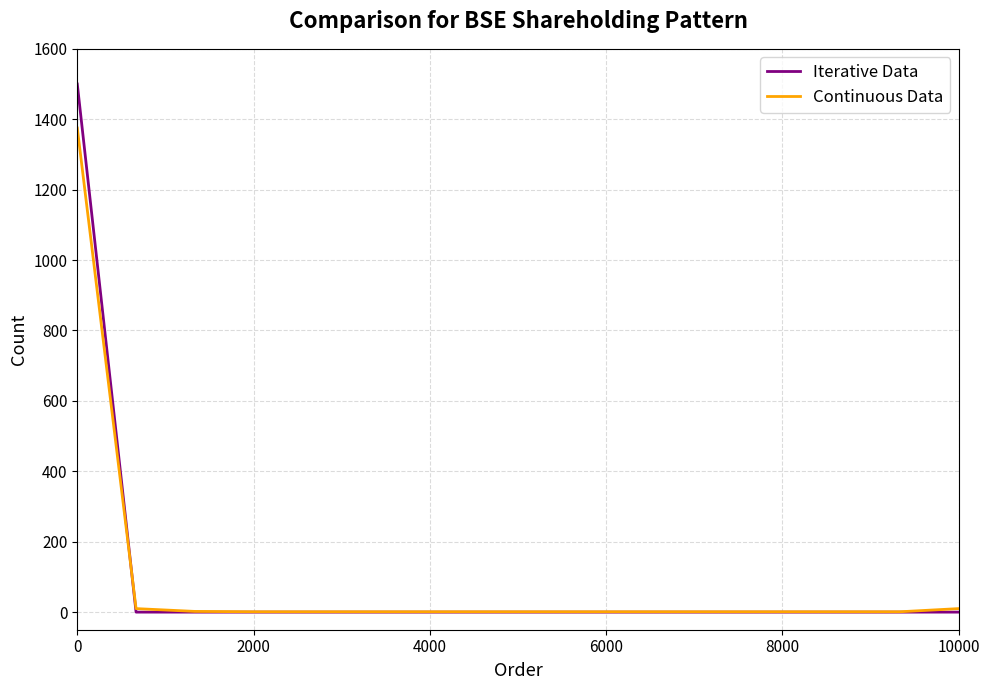

Rank the series by their maximum value, from lowest to highest.

Continuous Data, Iterative Data